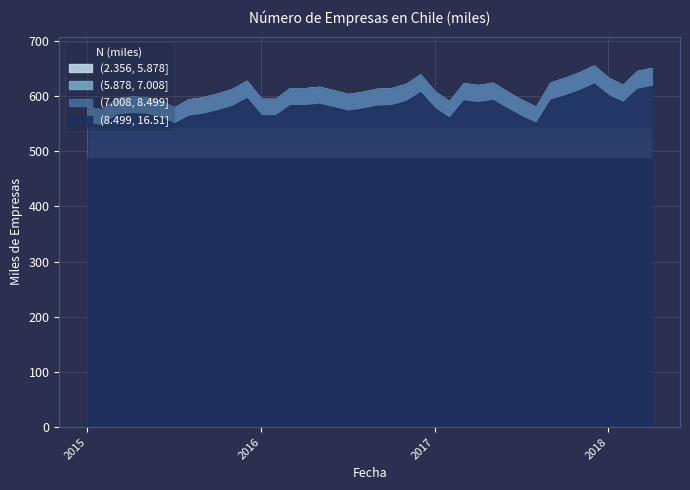

Rank the categories by value from lowest to highest.

2015-02, 2015-07, 2017-08, 2015-01, 2017-02, 2015-06, 2017-07, 2015-08, 2016-02, 2016-01, 2015-03, 2015-05, 2015-09, 2015-04, 2016-07, 2015-10, 2016-08, 2017-06, 2017-01, 2016-06, 2015-11, 2016-09, 2016-04, 2016-10, 2016-03, 2016-05, 2017-04, 2018-02, 2016-11, 2017-03, 2017-05, 2017-09, 2015-12, 2018-01, 2017-10, 2016-12, 2017-11, 2018-03, 2018-04, 2017-12